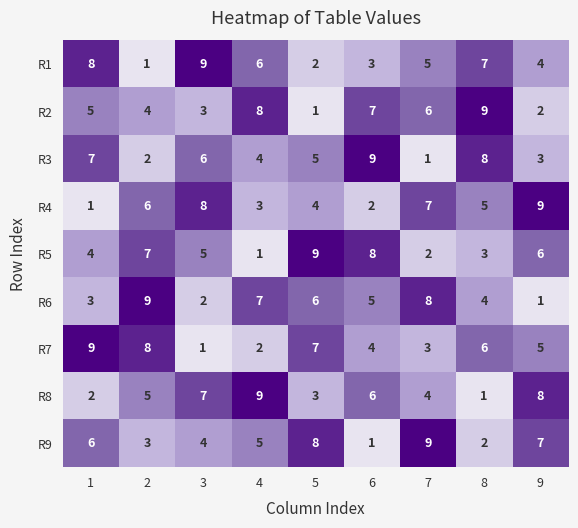

Read the R8 value at 2.

5